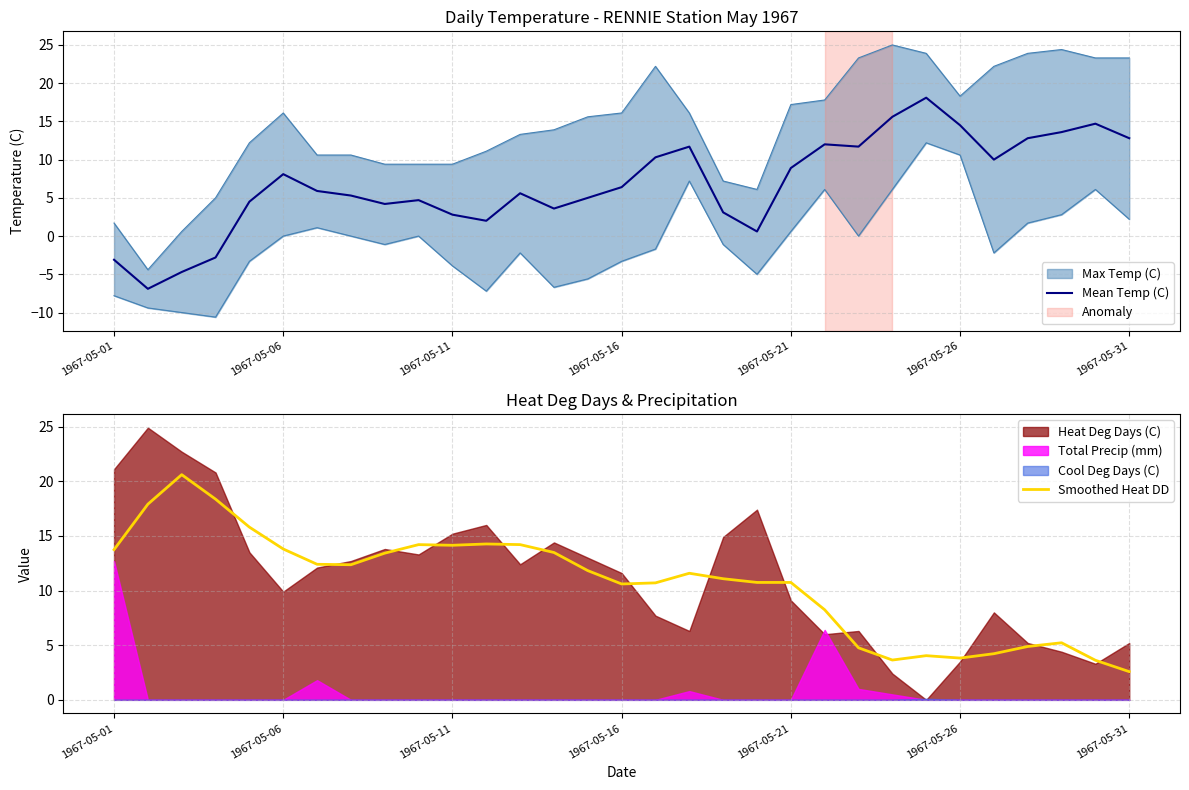

Where is the first local maximum for Mean Temp (C)?

1967-05-06